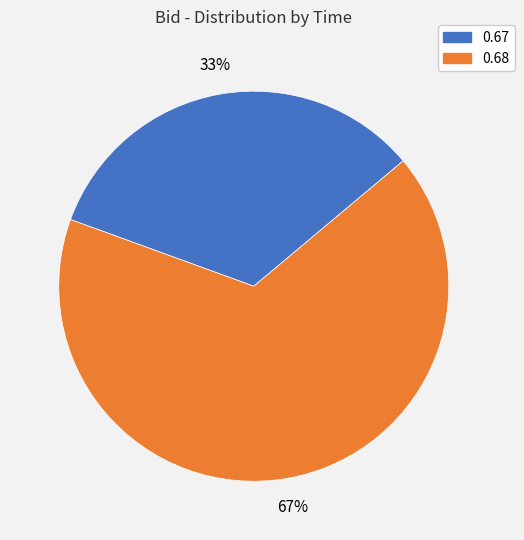

Do 0.68 and 0.67 together represent more than half of the pie?

Yes